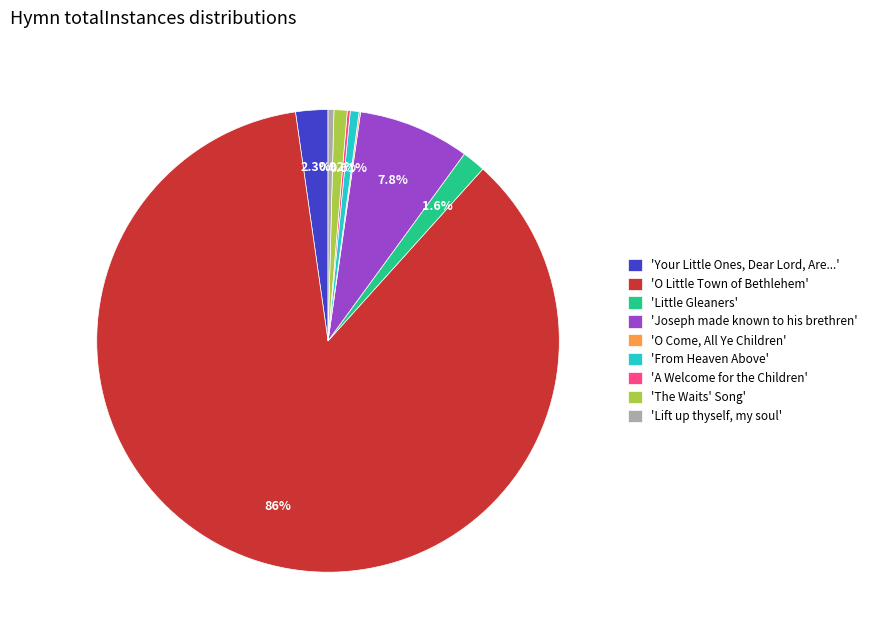

Approximately how many times larger is the value at 'Little Gleaners' compared to 'Lift up thyself, my soul'?

4.0